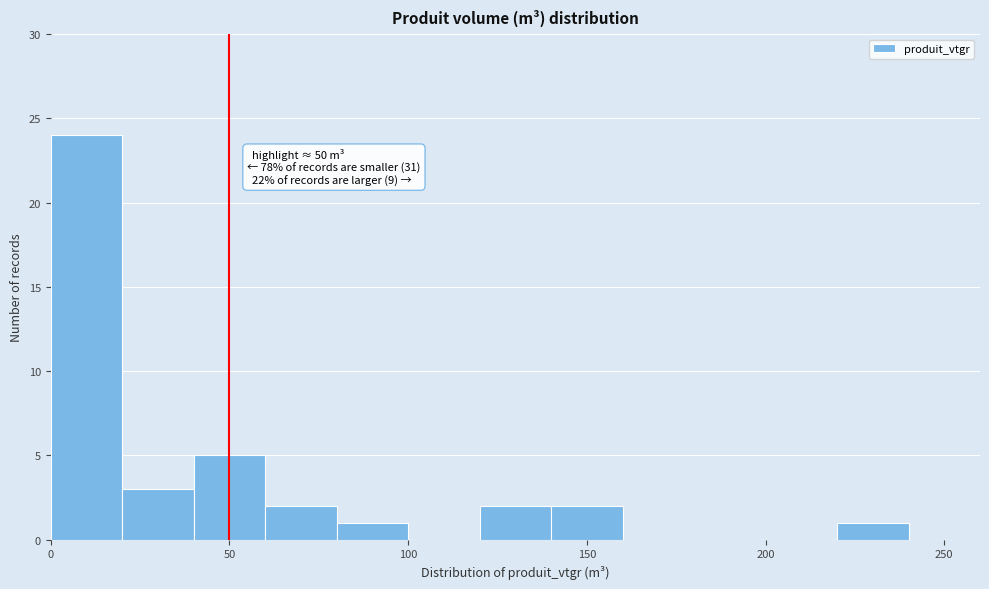

Which range on the x-axis has the tallest bar?

0 to 20